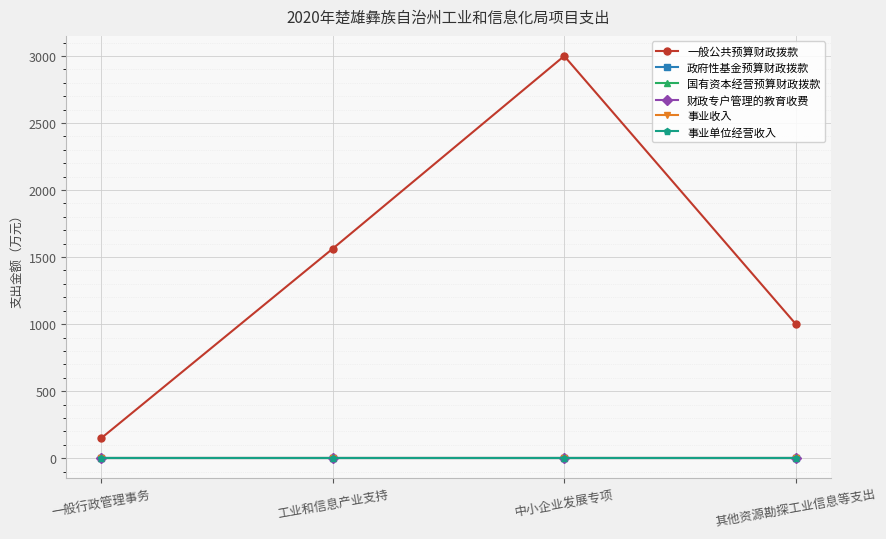

Does the chart have visible grid lines?

Yes